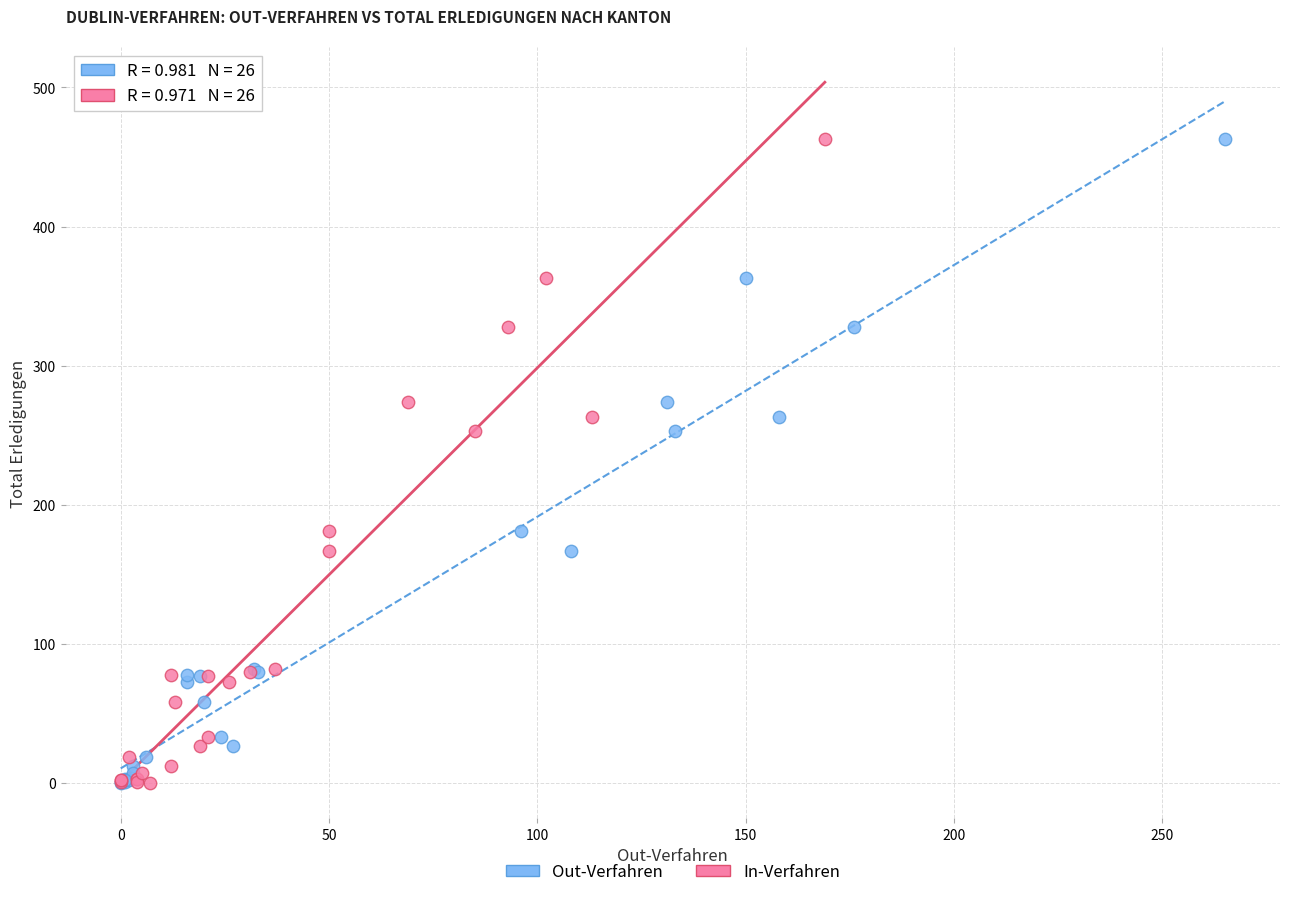

What are all the series names shown in the legend?

Out-Verfahren, In-Verfahren